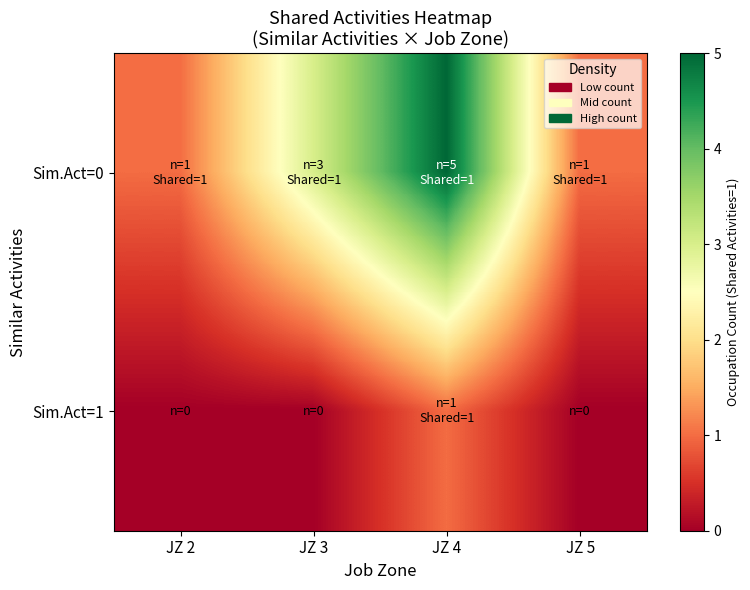

Reading right to left, list all the values displayed in this chart.

Sim.Act=0: JZ 5=1	JZ 4=5	JZ 3=3	JZ 2=1
Sim.Act=1: JZ 5=0	JZ 4=1	JZ 3=0	JZ 2=0